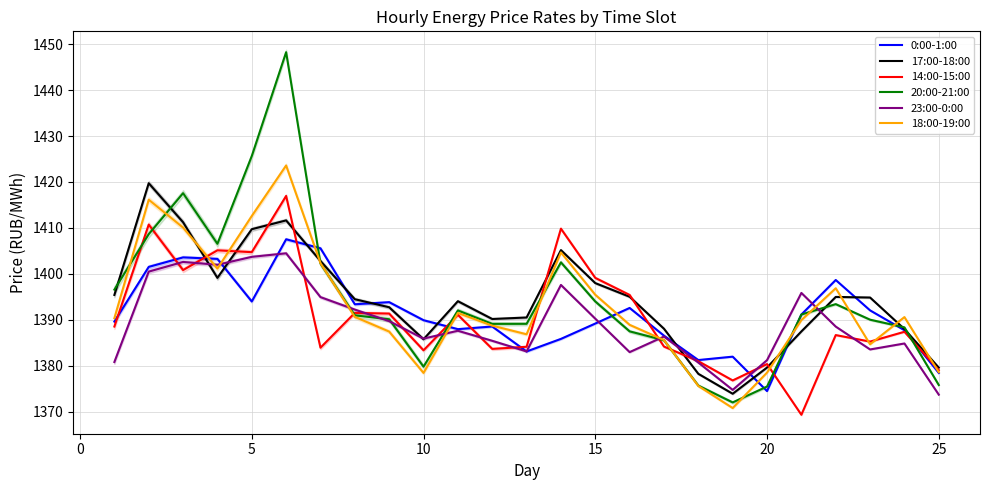

Which category has the lowest value in the 0:00-1:00 series?

20